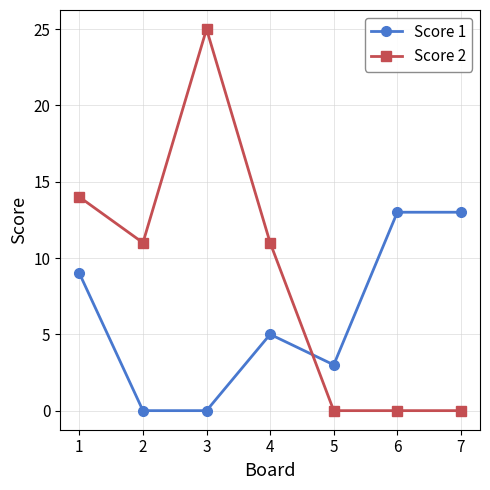

Which series changed the most between 4 and 6?

Score 2